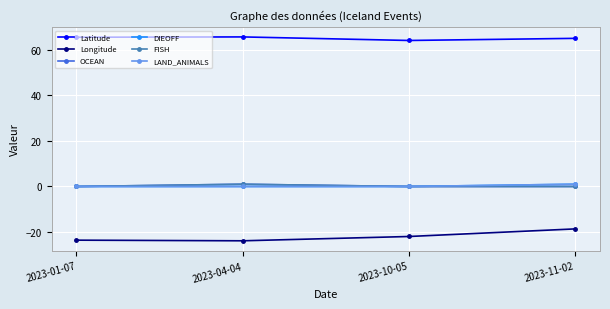

At which category does the chart reach its minimum across all series?

2023-04-04